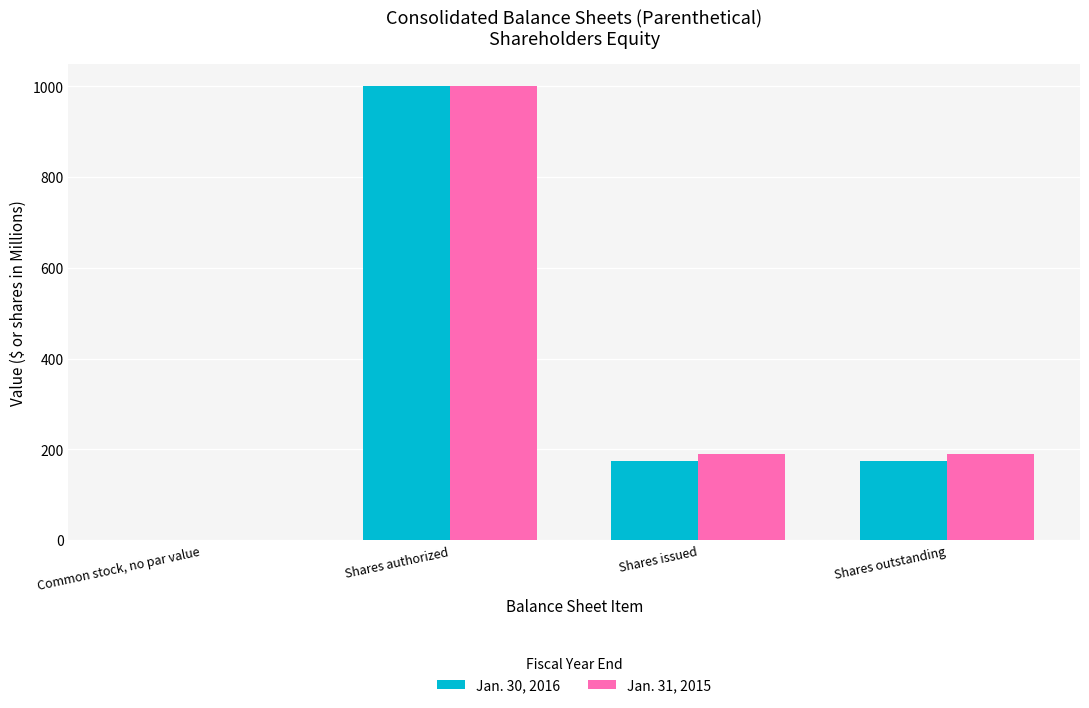

Count the number of categories in the chart.

4